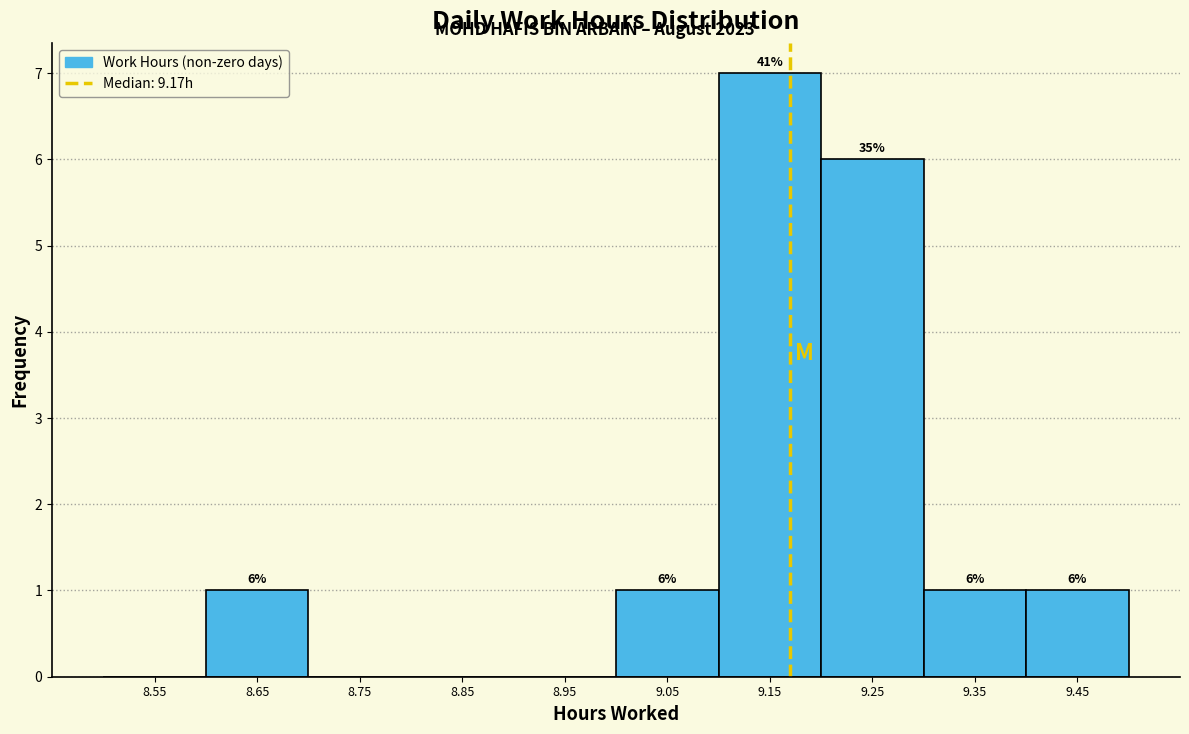

Over which range of the x-axis is the bar tallest?

9.1 to 9.2